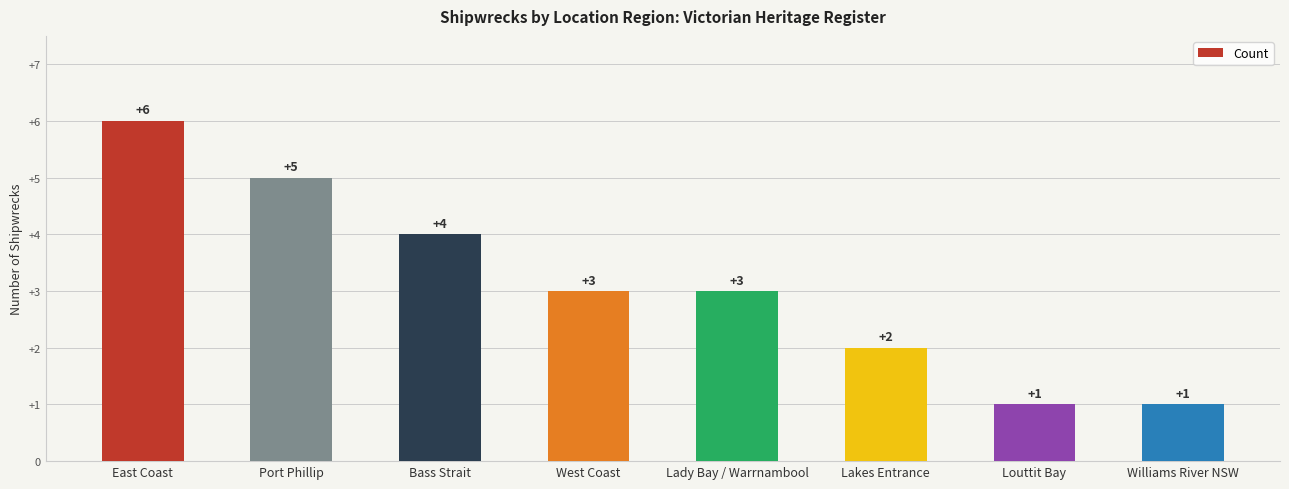

Is it true that the value at Bass Strait is 4?

True